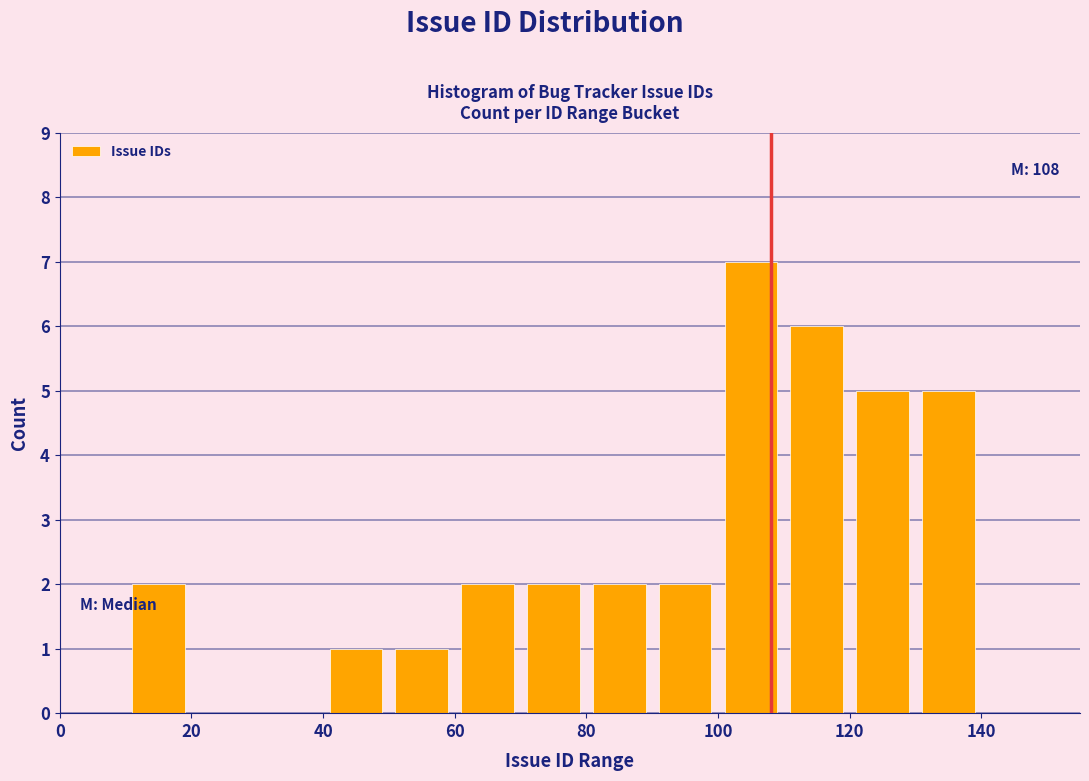

Which range on the x-axis has the tallest bar?

100 to 110